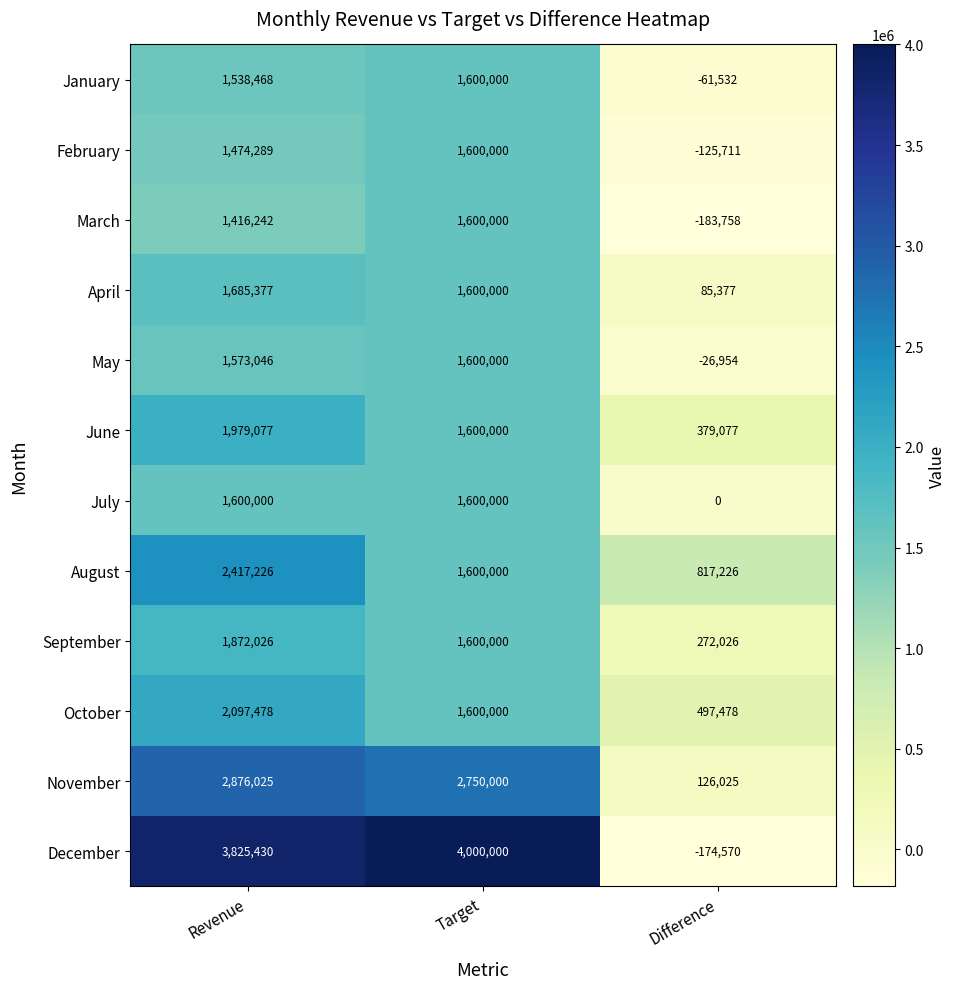

At Revenue, list the series in order from largest to smallest.

December, November, August, October, June, September, April, July, May, January, February, March